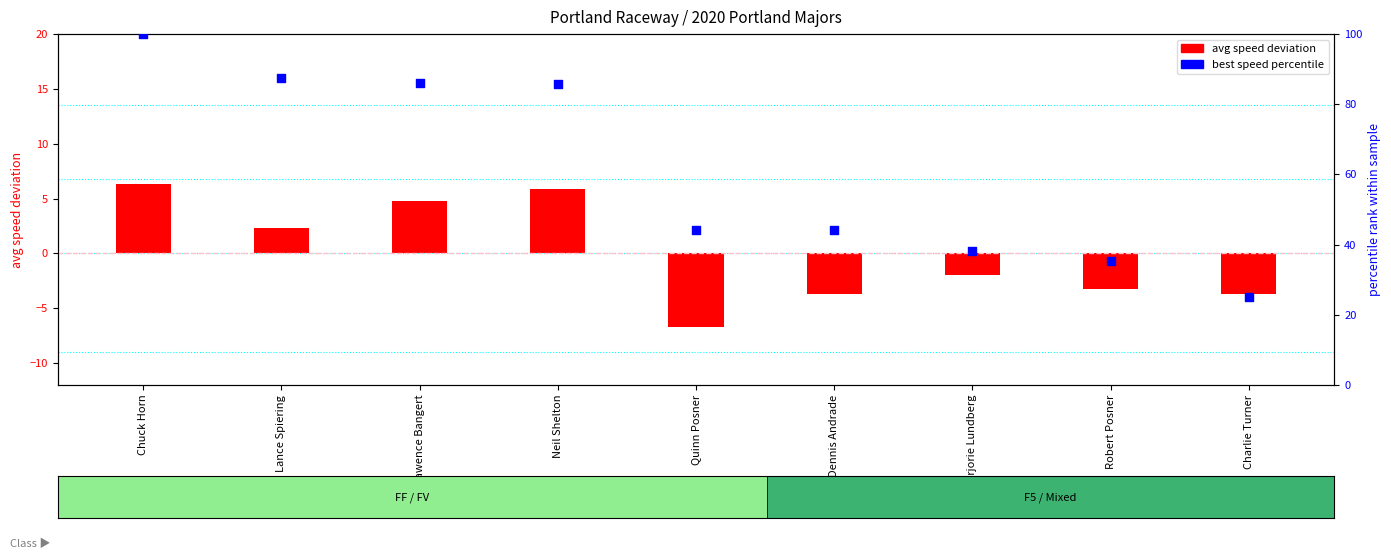

At which category is the sum across all series the highest?

Chuck Horn